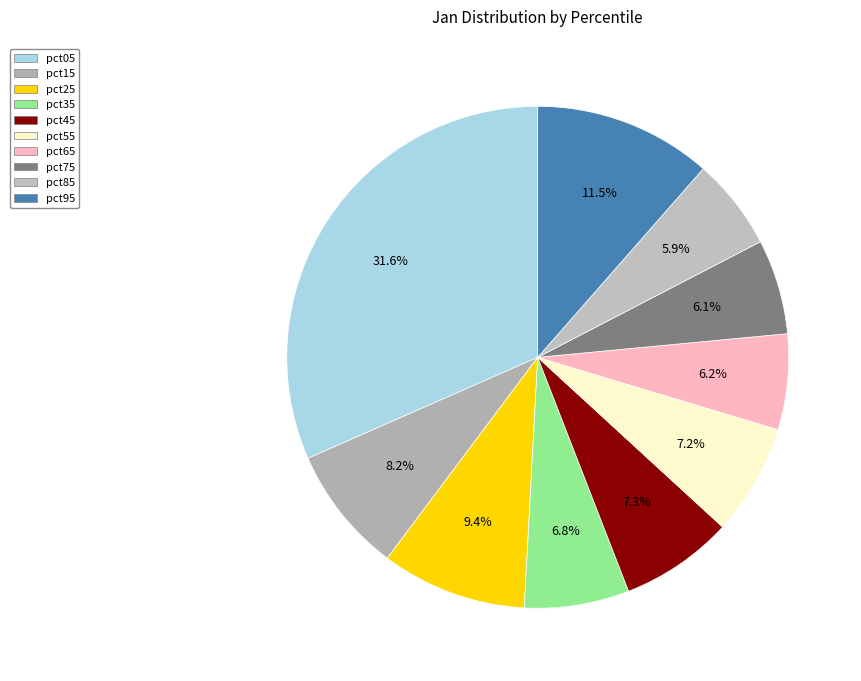

Which has a higher value, pct35 or pct45?

pct45